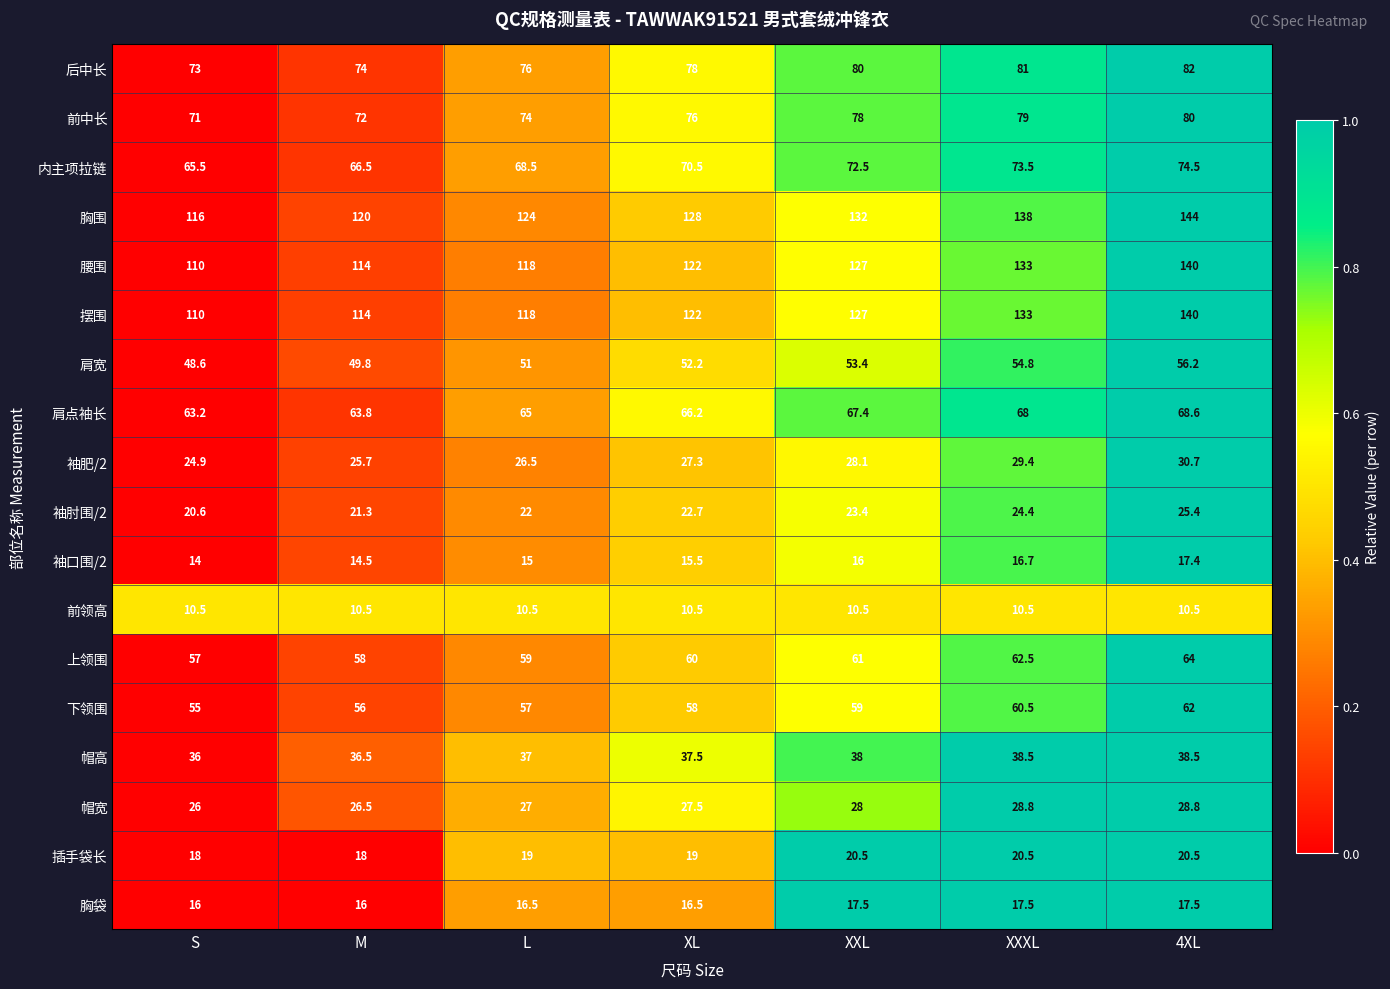

What is the difference between the highest and lowest values at XXXL?

127.5